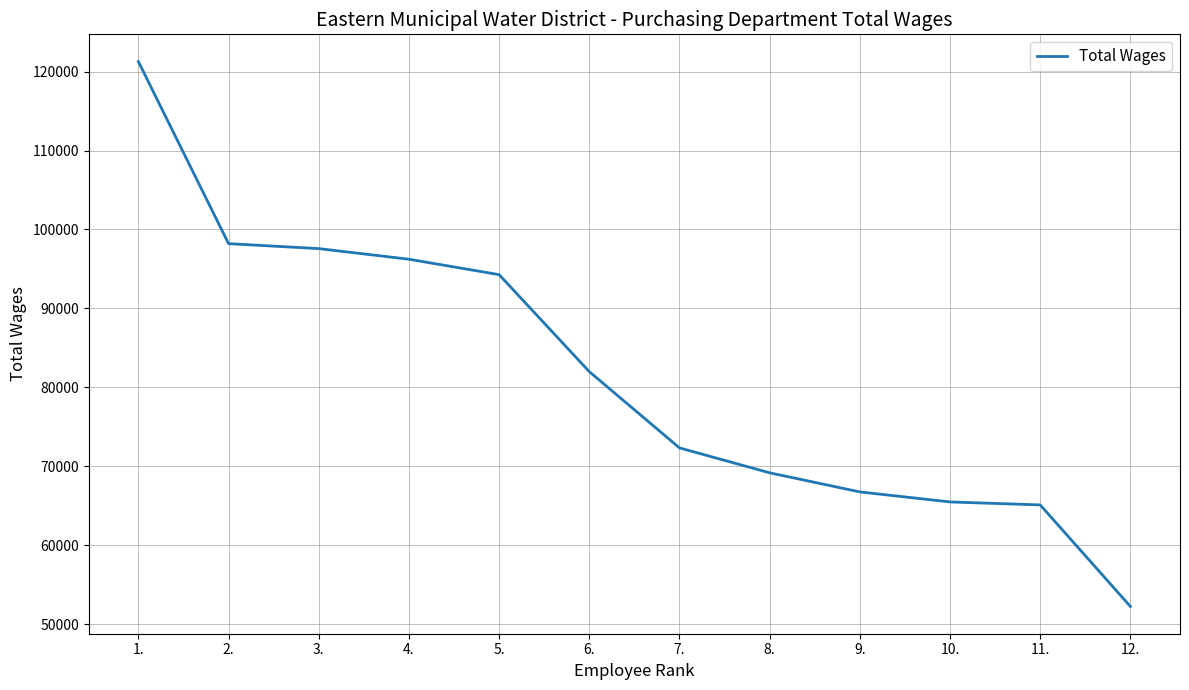

The value at 4. is 21259. True or false?

False